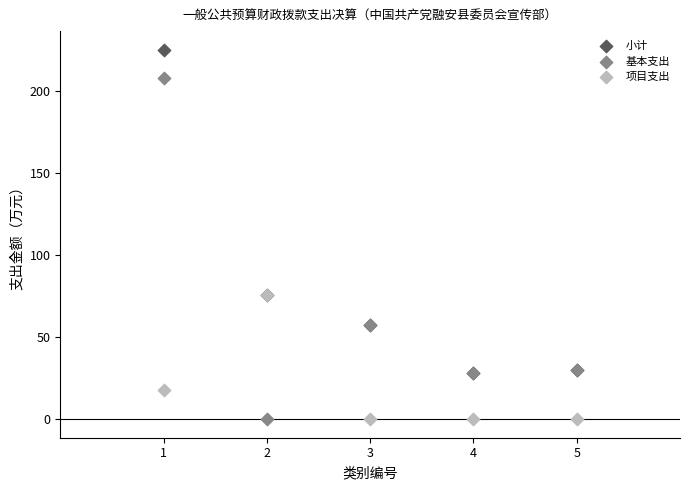

What are all the series names shown in the legend?

小计, 基本支出, 项目支出